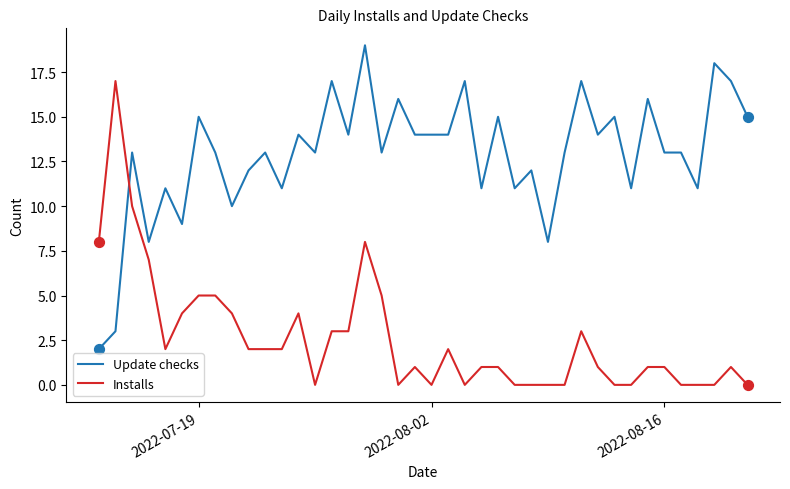

List the series in order of their peak value, highest first.

Update checks, Installs